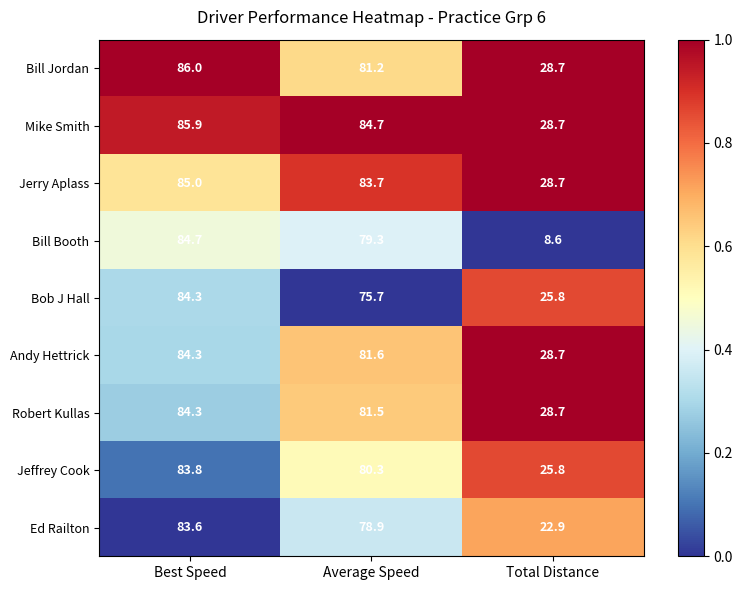

What is the average value of the Mike Smith series?

66.4